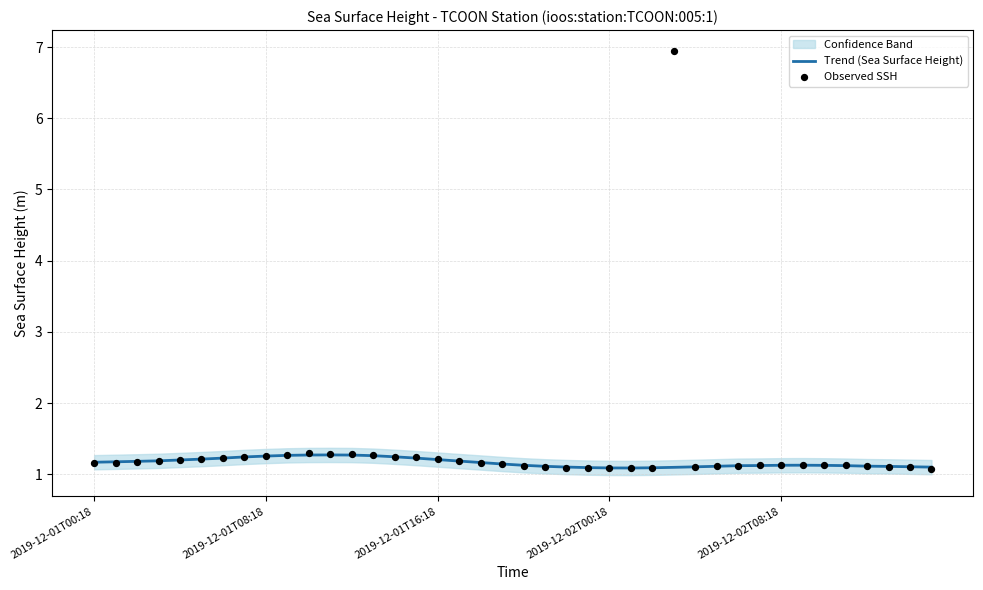

Which series reaches the maximum Y coordinate?

Observed SSH